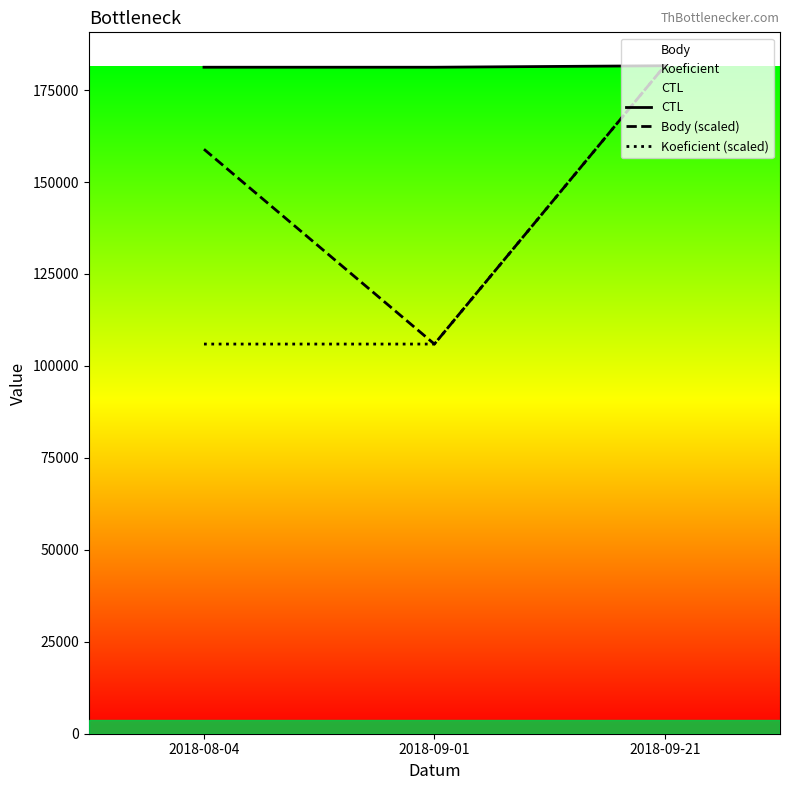

Between 2018-09-21 and 2018-09-01, which is larger?

2018-09-21